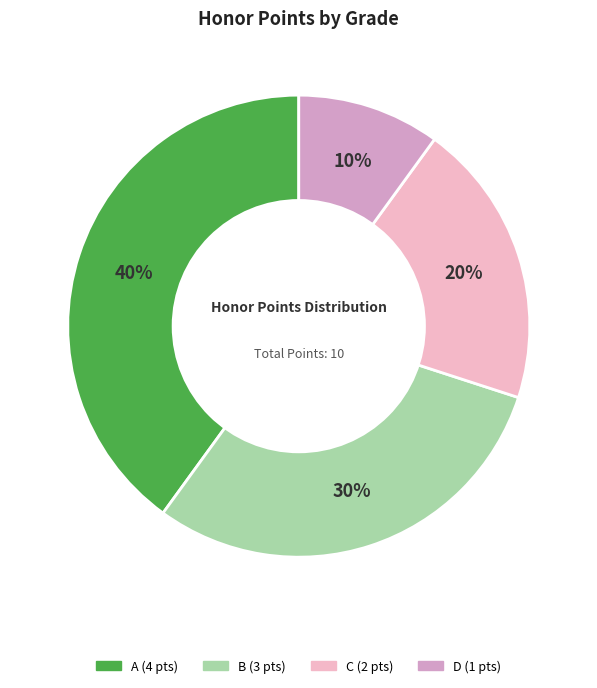

Does any single category account for the majority?

No